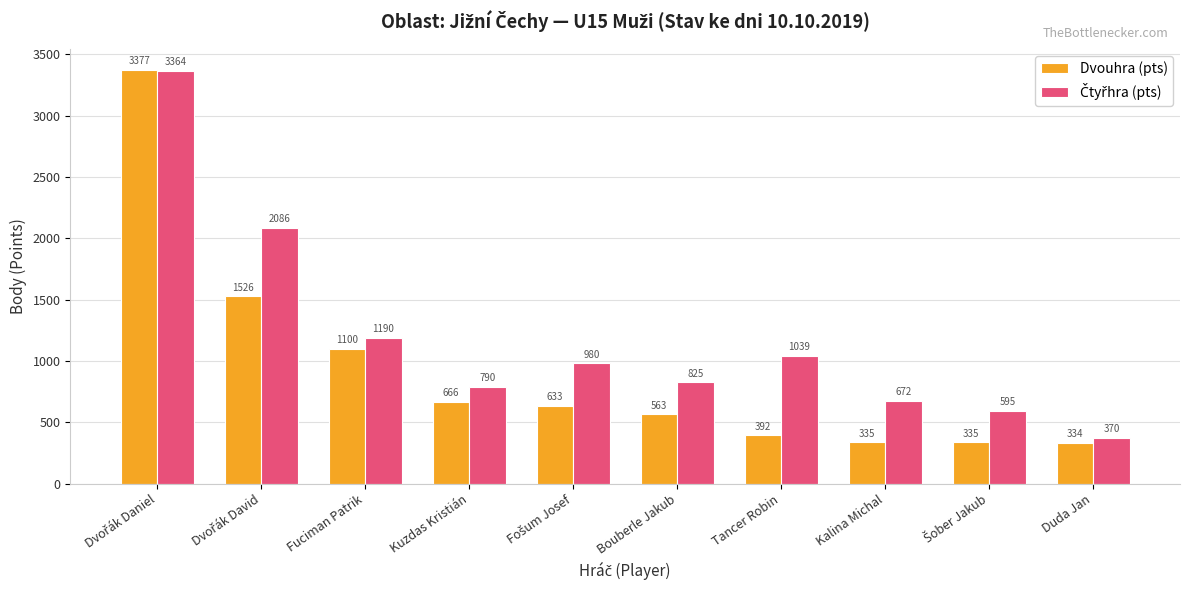

What is the maximum value for Dvouhra (pts)?

3377